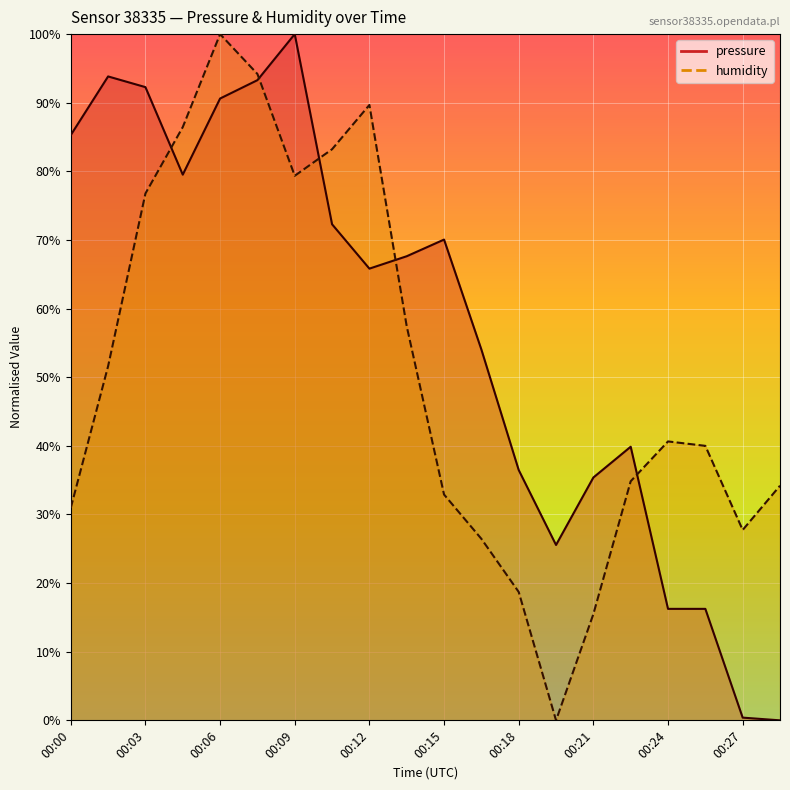

Reading left to right, what are all the values shown in this chart?

pressure: 00:00=85.3	00:01=93.8	00:03=92.3	00:04=79.5	00:06=90.6	00:07=93.3	00:09=100.0	00:10=72.3	00:12=65.8	00:13=67.6	00:15=70.1	00:16=54.0	00:18=36.5	00:19=25.6	00:21=35.4	00:22=39.9	00:24=16.2	00:25=16.2	00:27=0.4	00:28=0.0
humidity: 00:00=31.0	00:01=51.6	00:03=76.8	00:04=86.5	00:06=100.0	00:07=94.2	00:09=79.4	00:10=83.2	00:12=89.7	00:13=57.4	00:15=32.9	00:16=26.5	00:18=18.7	00:19=0.0	00:21=15.5	00:22=34.8	00:24=40.6	00:25=40.0	00:27=27.7	00:28=34.2